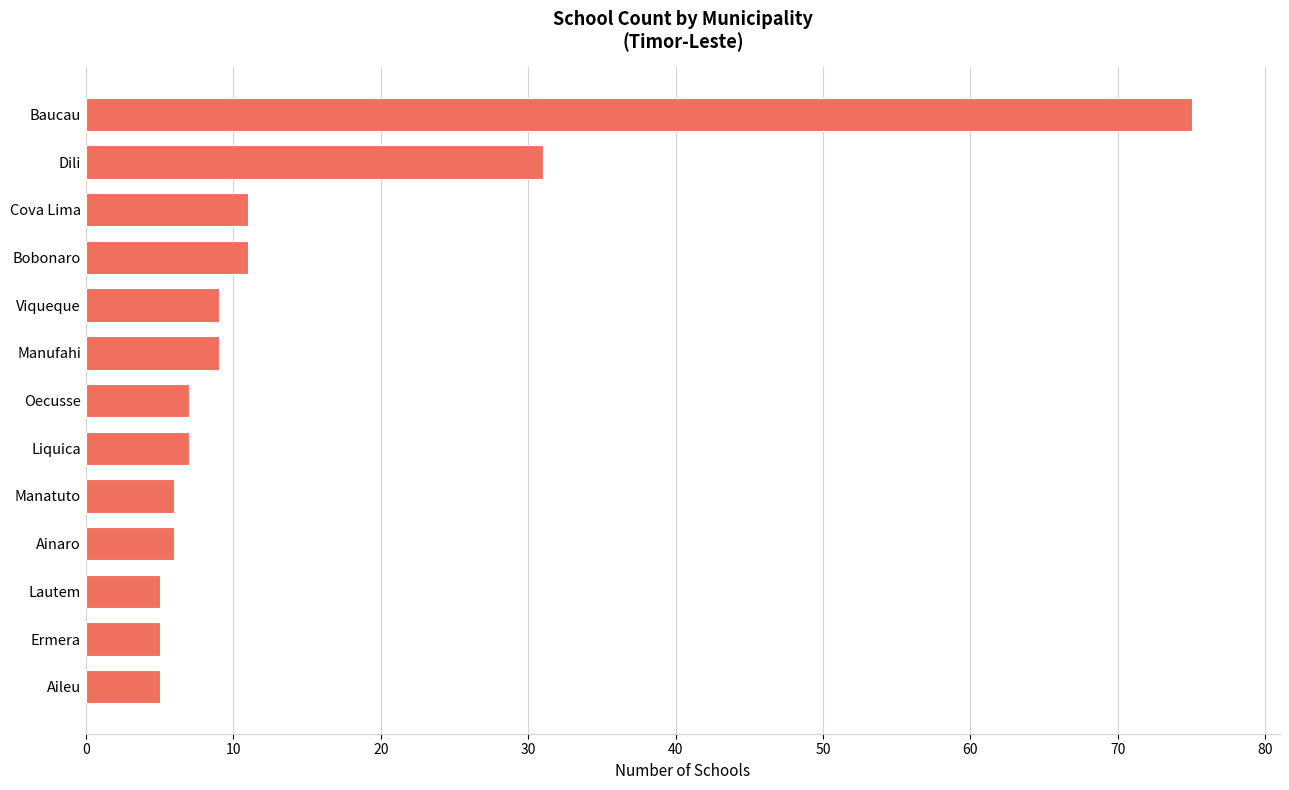

What is the average value?

14